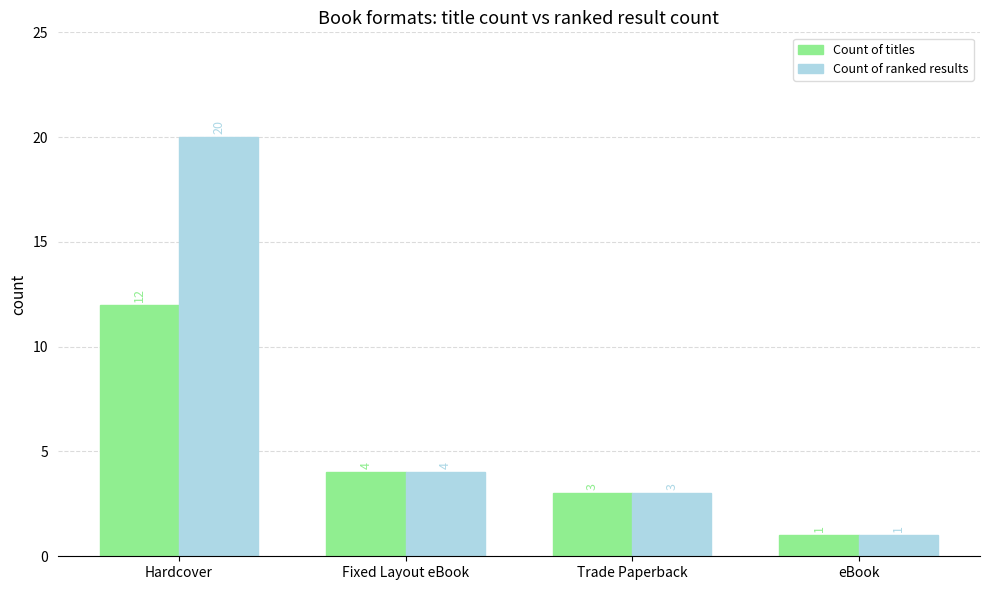

What is the smallest value displayed?

1